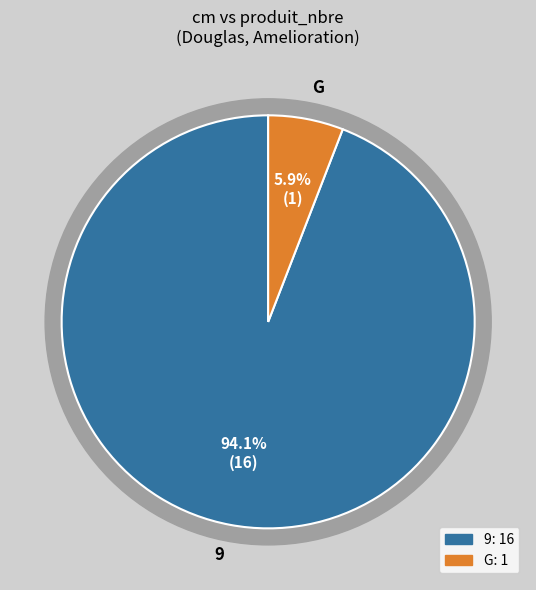

What is the largest slice in the pie chart?

9